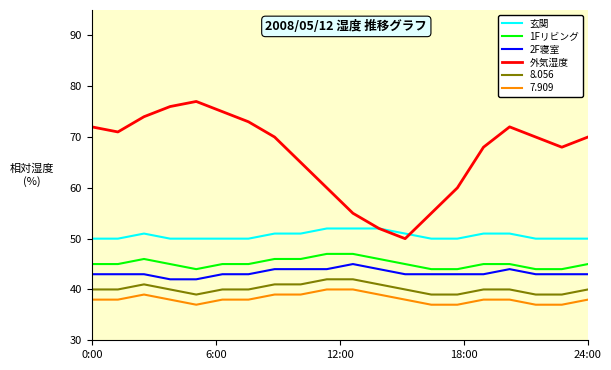

True or false: 7.909 and 1Fリビング cross at least once.

False